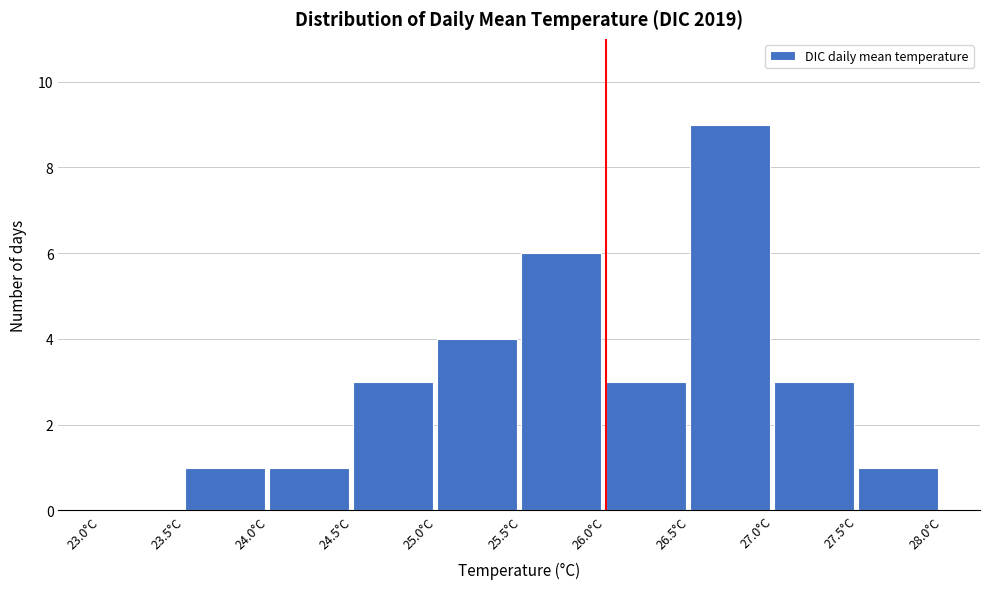

Reading left to right, list every bar in this chart as the range it spans on the x-axis followed by its height. The values are not printed on the chart, so give them approximately, as read against the axis.

23.0 to 23.5: 0
23.5 to 24.0: 1
24.0 to 24.5: 1
24.5 to 25.0: 3
25.0 to 25.5: 4
25.5 to 26.0: 6
26.0 to 26.5: 3
26.5 to 27.0: 9
27.0 to 27.5: 3
27.5 to 28.0: 1